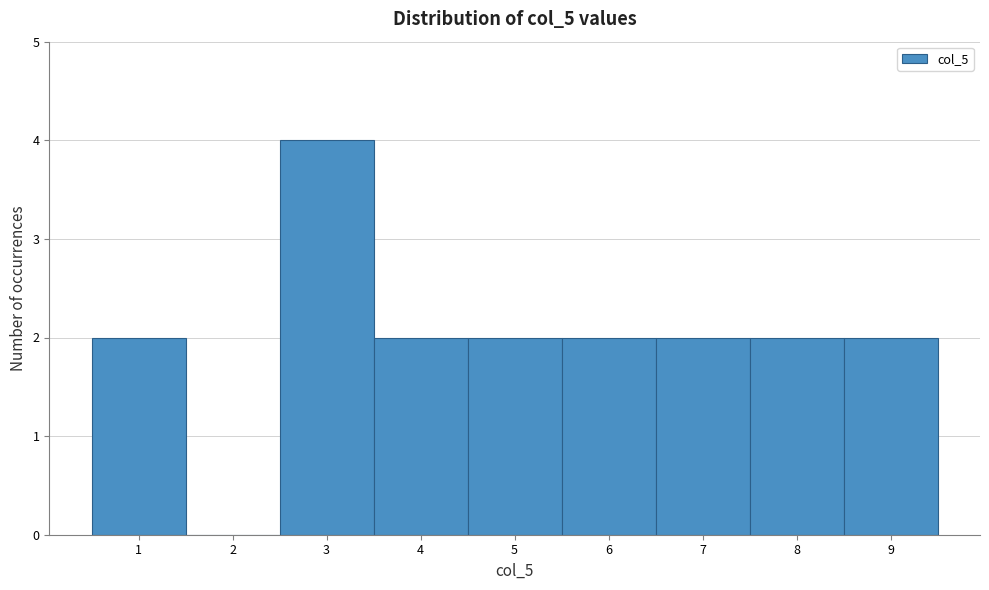

Reading left to right, transcribe this chart: for each bar, give the range it covers on the x-axis and its height. The values are not printed on the chart, so give them approximately, as read against the axis.

0.5 to 1.5: 2
1.5 to 2.5: 0
2.5 to 3.5: 4
3.5 to 4.5: 2
4.5 to 5.5: 2
5.5 to 6.5: 2
6.5 to 7.5: 2
7.5 to 8.5: 2
8.5 to 9.5: 2